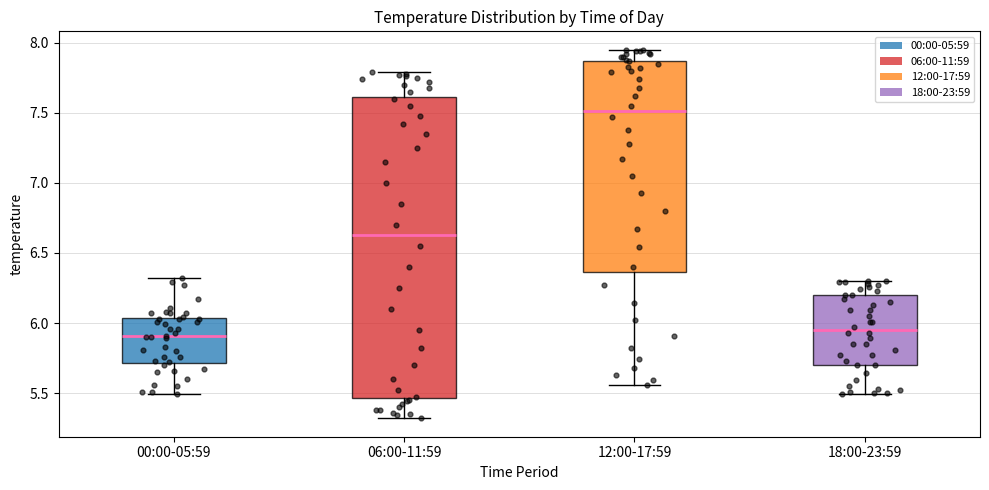

Which box is the tallest, from its lower edge to its upper edge?

06:00-11:59